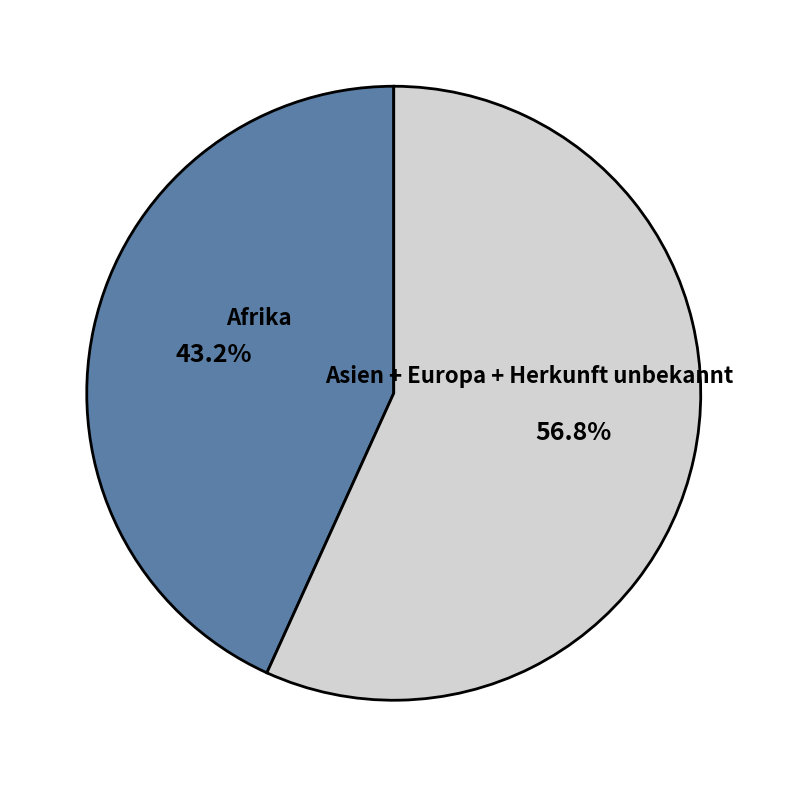

What percentage do Afrika and Asien + Europa + Herkunft unbekannt together represent?

100.0%